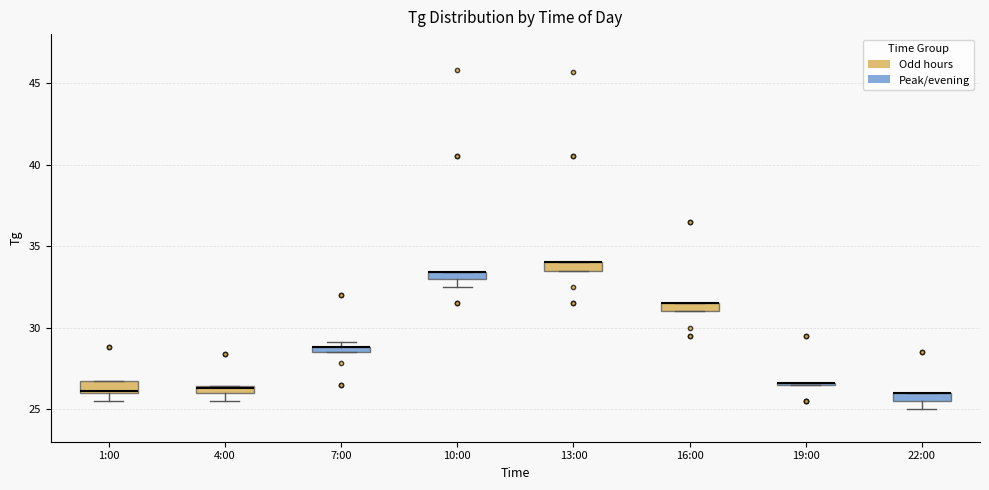

Where is the lower edge of the box for 1:00 on the y-axis? The values are not printed on the chart, so give them approximately, as read against the axis.

26.0